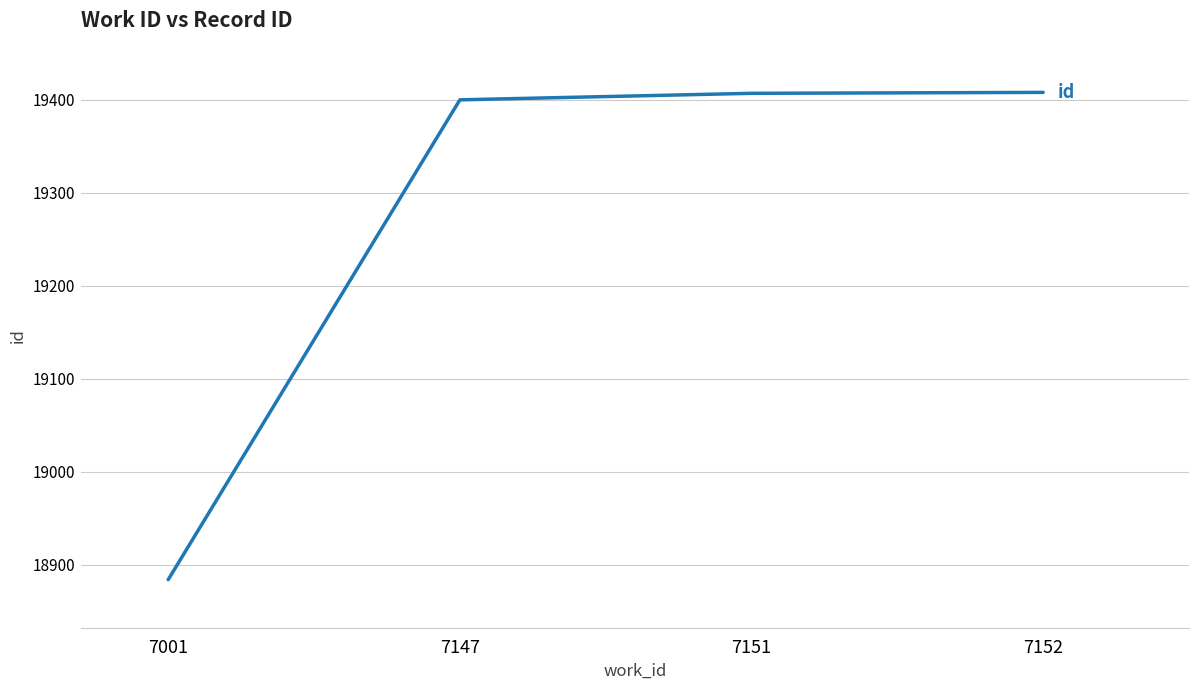

What is the smallest value displayed?

18884